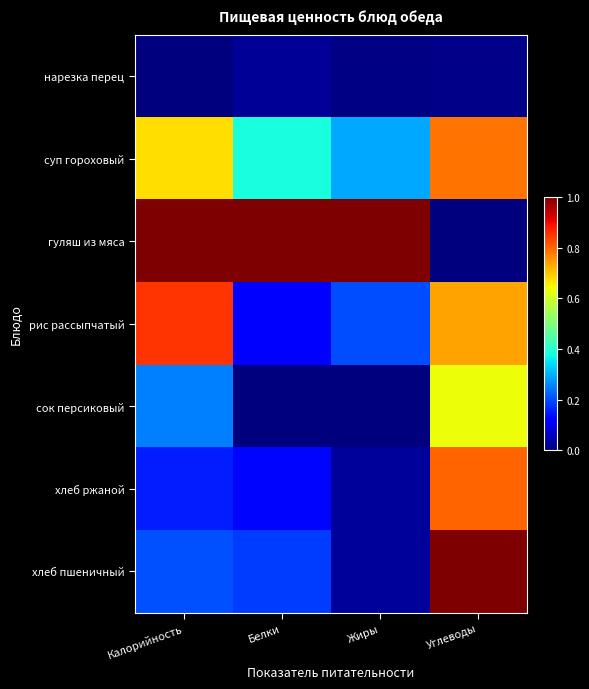

What is the greatest value displayed?

1.0